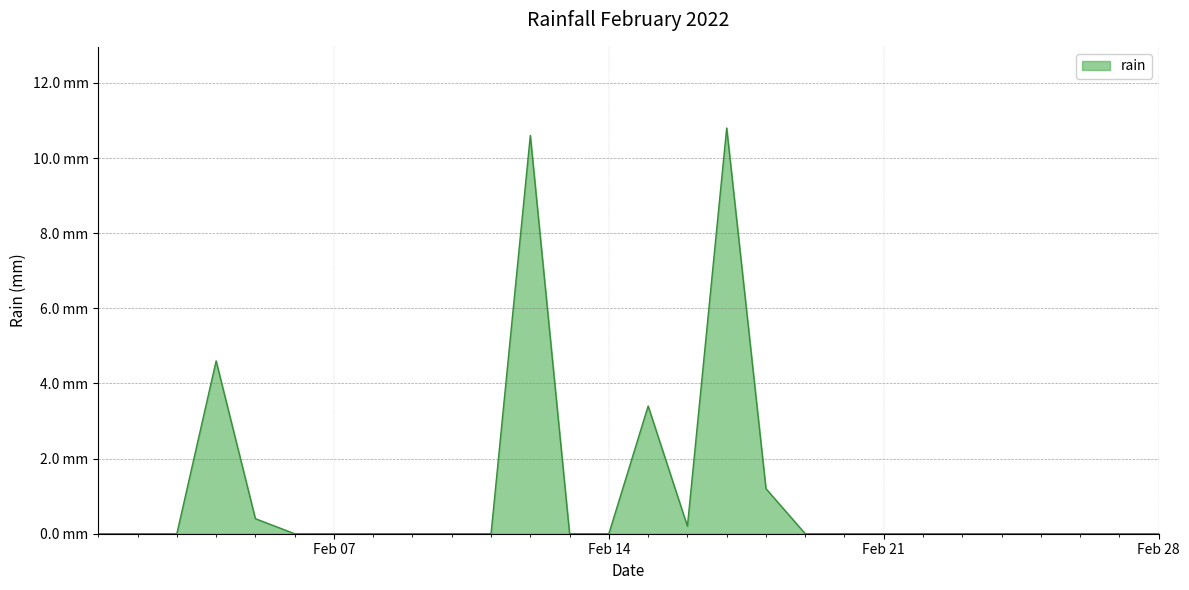

Reading right to left, extract all data points from this chart.

0.0	0.0	0.0	0.0	0.0	0.0	0.0	0.0	0.0	0.0	1.2	10.8	0.2	3.4	0.0	0.0	10.6	0.0	0.0	0.0	0.0	0.0	0.0	0.4	4.6	0.0	0.0	0.0